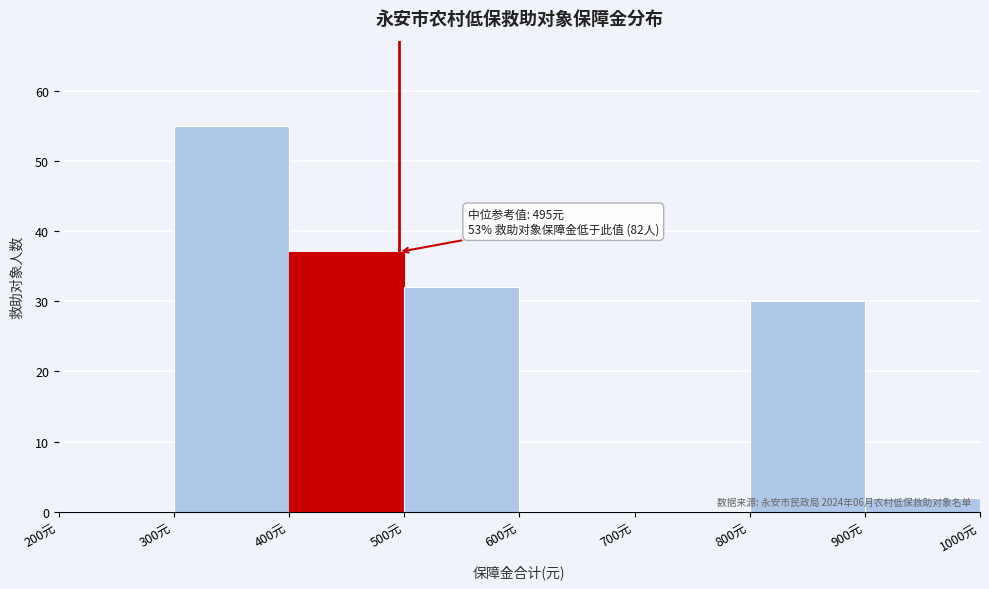

Which range on the x-axis has the tallest bar?

300 to 400